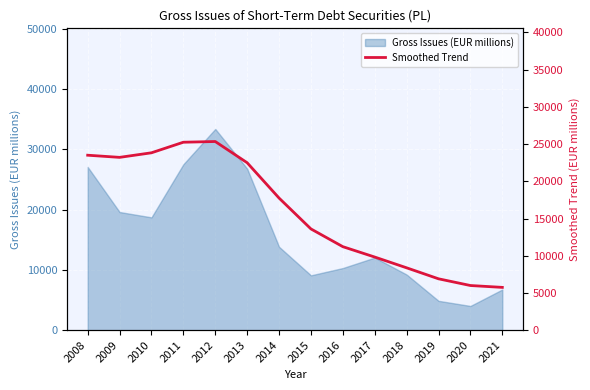

At which label does the data first exceed 17750?

2008